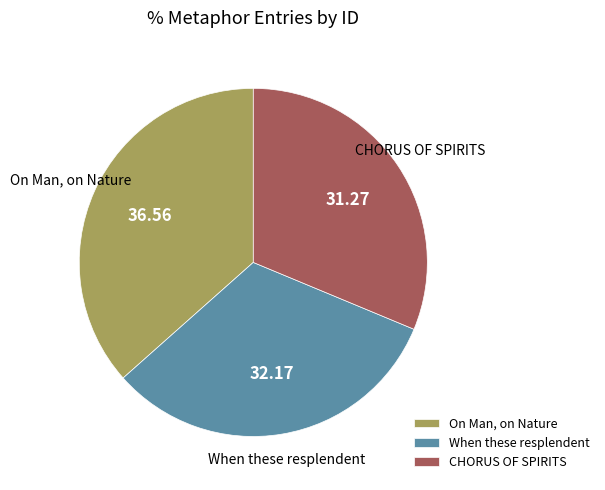

Rank the categories by value from highest to lowest.

On Man, on Nature, When these resplendent, CHORUS OF SPIRITS